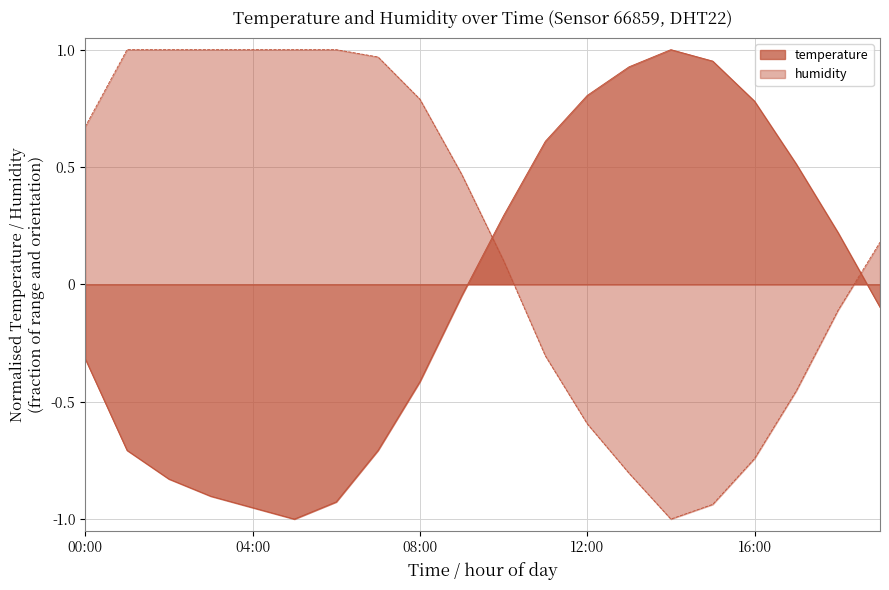

What is the minimum value for temperature?

-1.0